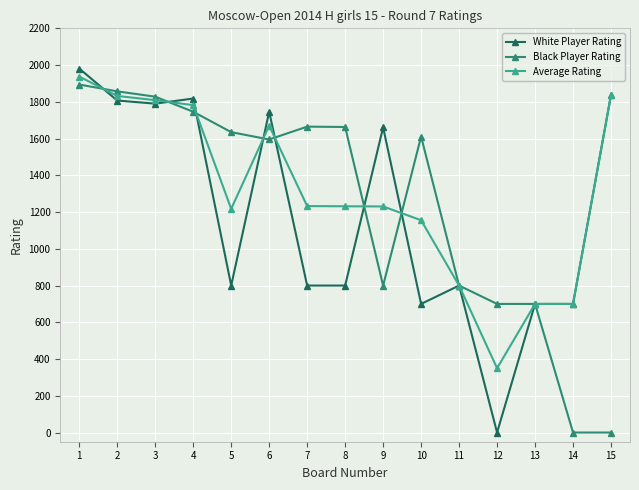

At which label does White Player Rating reach its minimum?

12